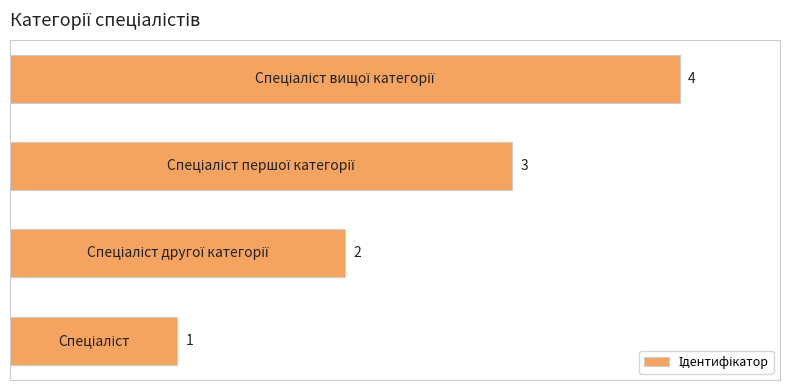

What is the greatest value displayed?

4